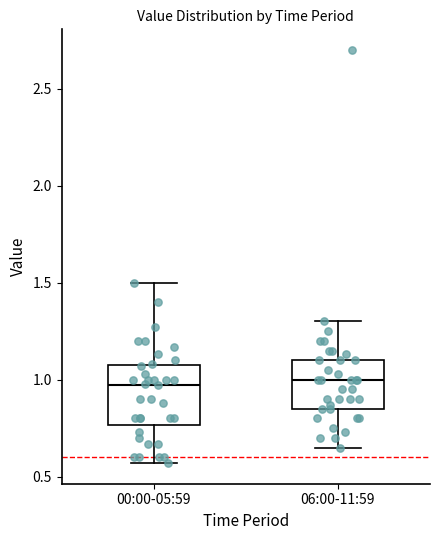

Reading left to right, read every box against the y-axis: the position of its median line, the range the box covers, and the ends of its whiskers. The values are not printed on the chart, so give them approximately, as read against the axis.

00:00-05:59: median 0.95, box 0.75 to 1.10, whiskers 0.55 to 1.50
06:00-11:59: median 1.00, box 0.85 to 1.10, whiskers 0.65 to 1.30